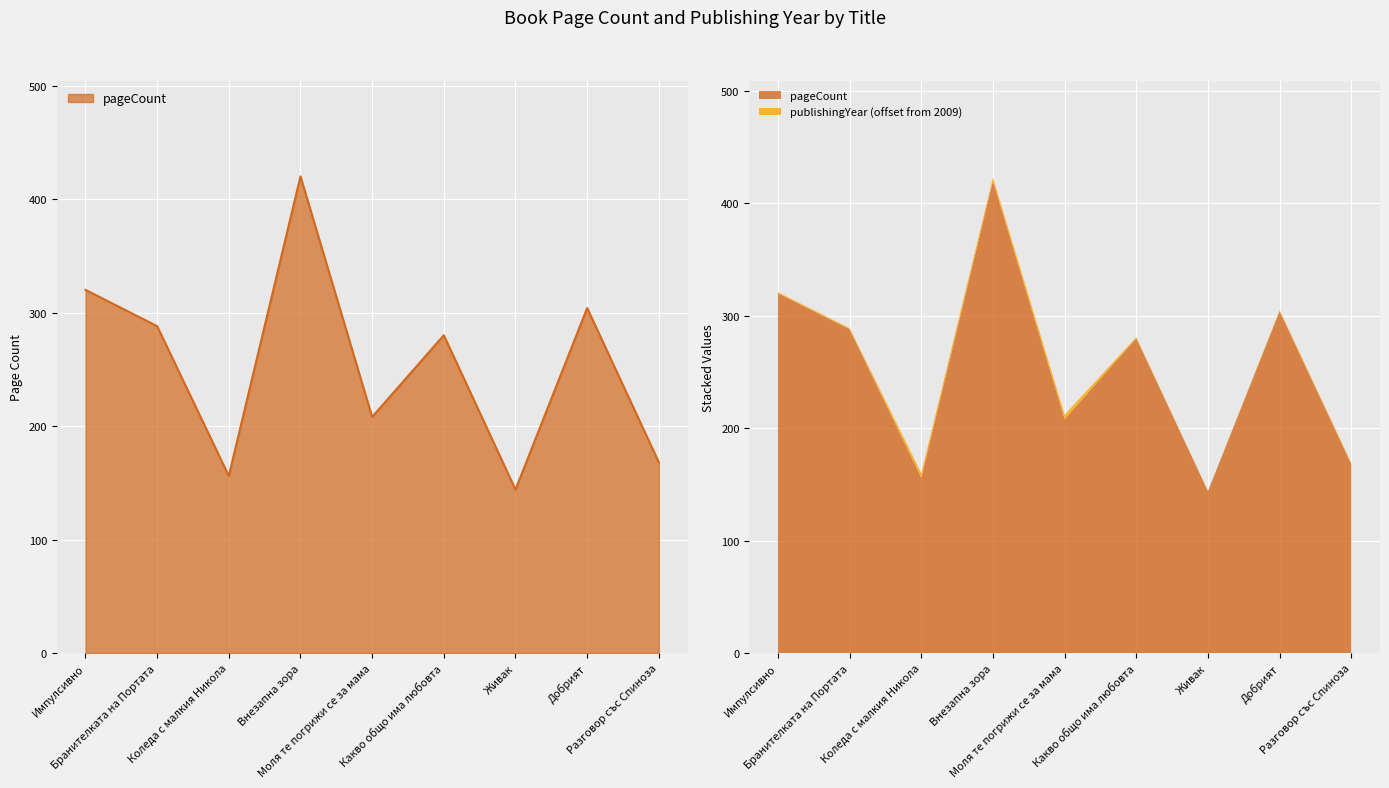

How many interior local peaks (higher than both neighbors) does the data have?

3